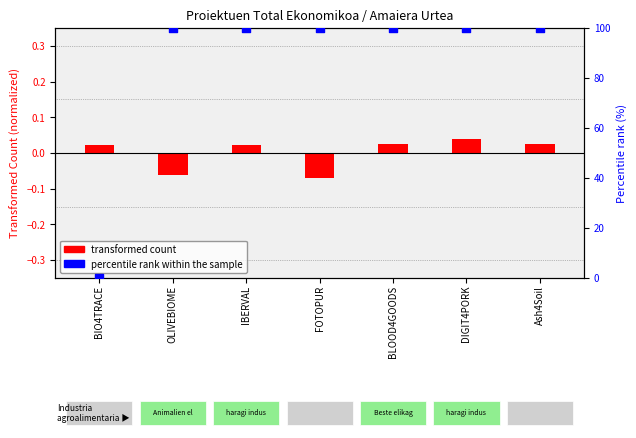

What are all the series names shown in the legend?

transformed count, percentile rank within the sample